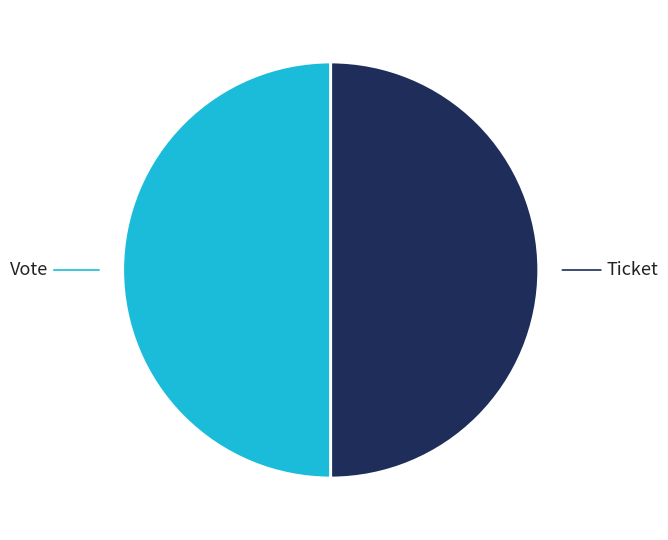

To the nearest percent, what is the average slice percentage?

50%